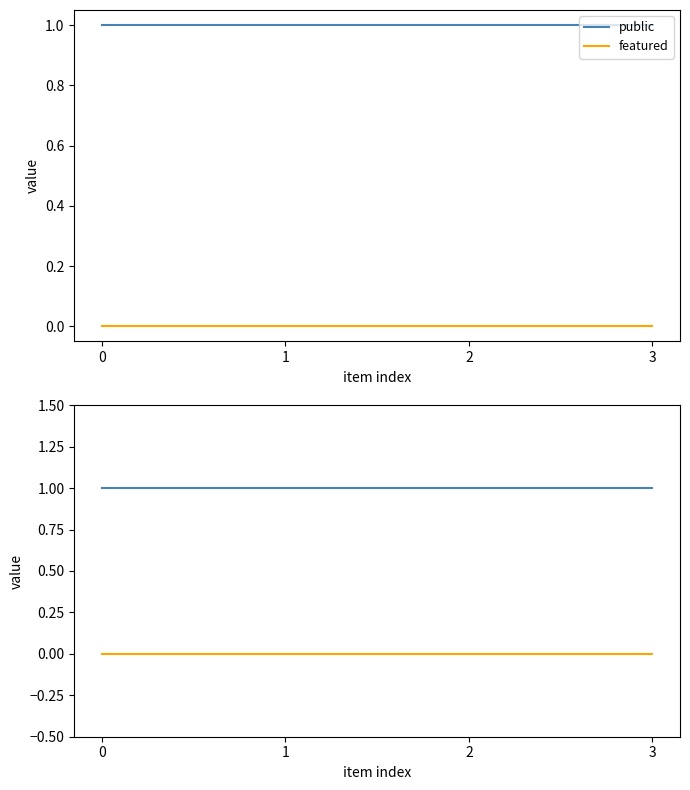

What are all the series names shown in the legend?

public, featured